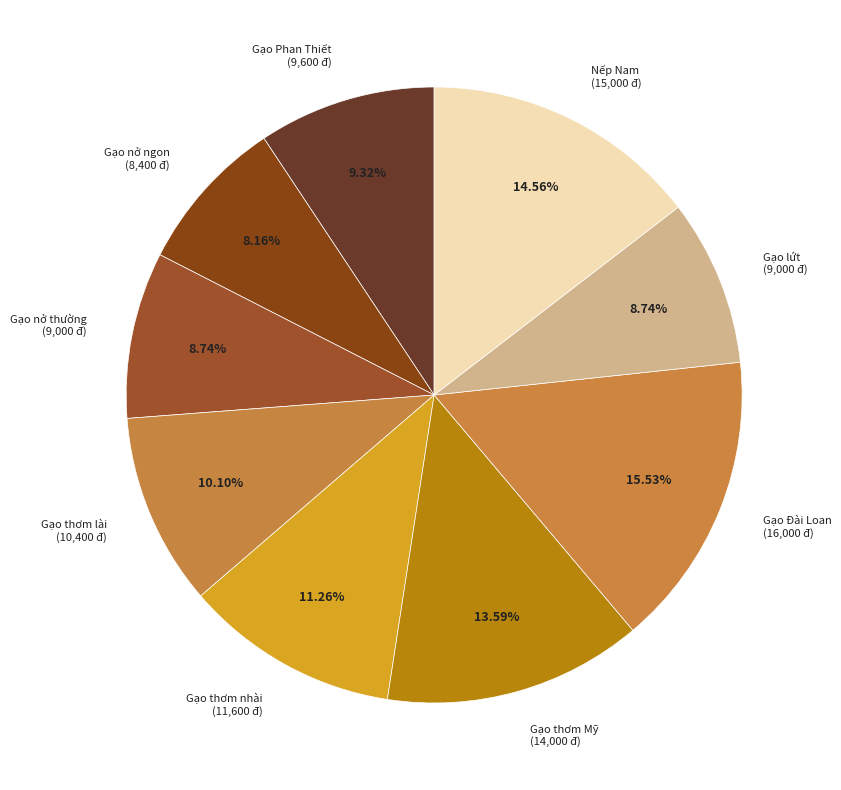

Is it true that Gạo lứt is 18% of the pie?

False